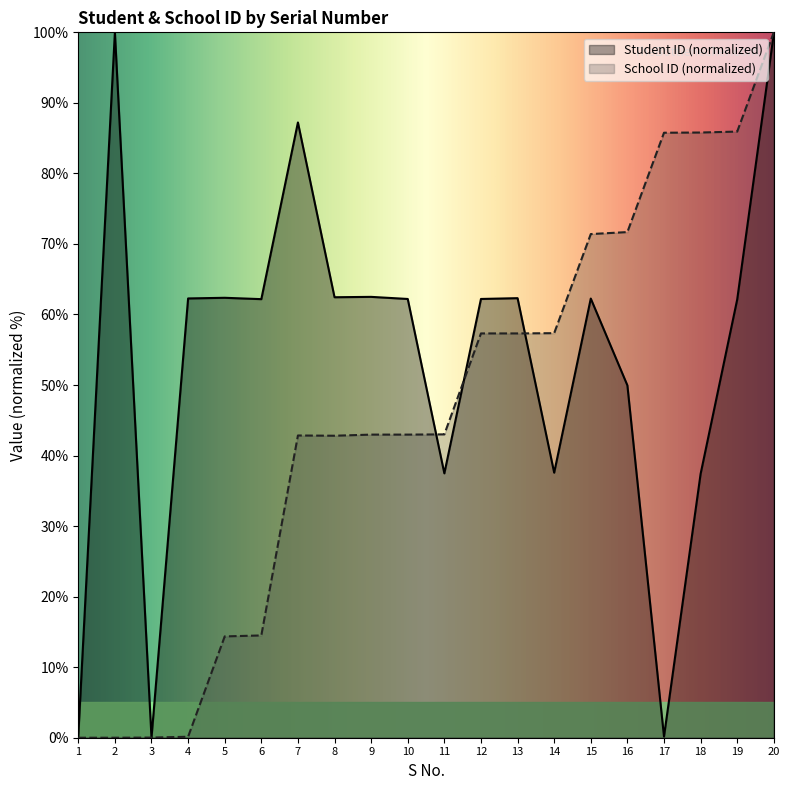

True or false: Student ID (normalized) has a value of 0.2 at 17.

True